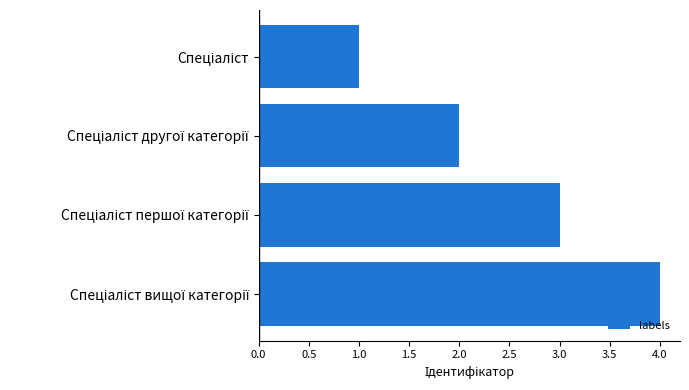

What is the greatest value displayed?

4